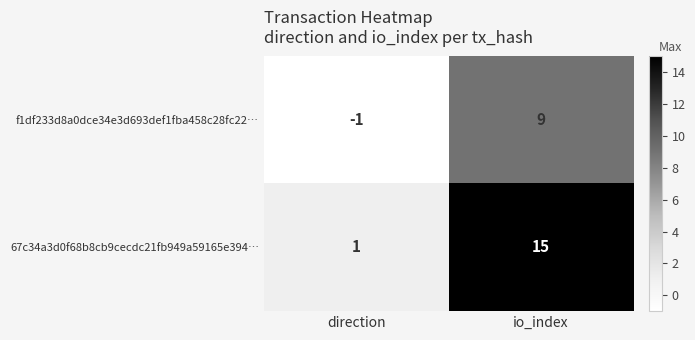

Rank the series by their maximum value, from lowest to highest.

f1df233d8a0dce34e3d693def1fba458c28fc22…, 67c34a3d0f68b8cb9cecdc21fb949a59165e394…